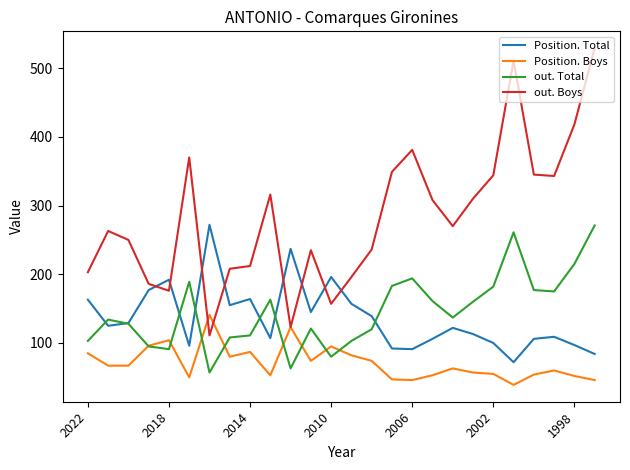

True or false: Position. Boys and Position. Total intersect in this chart.

False